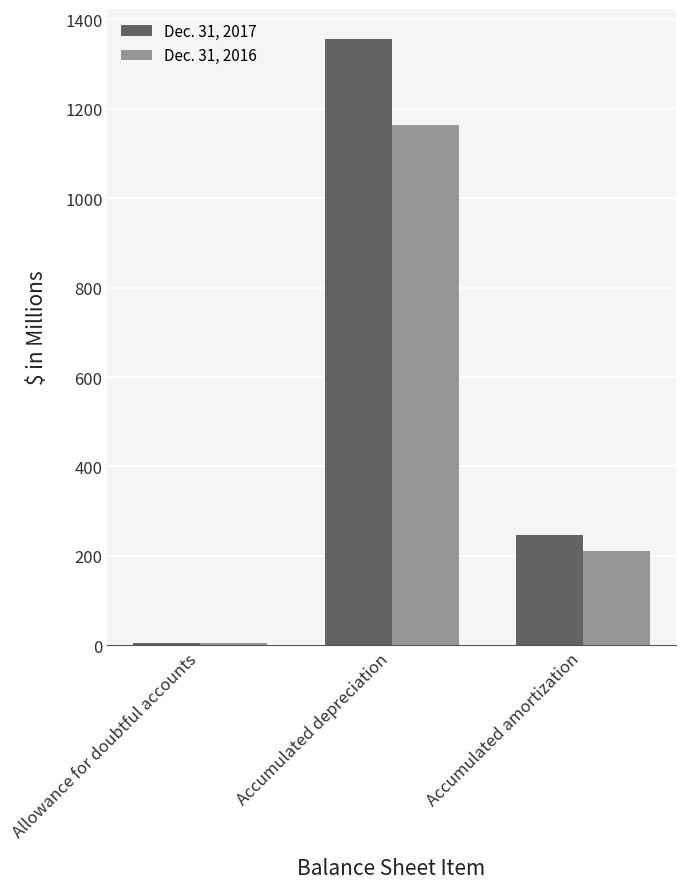

The value of Dec. 31, 2017 at Accumulated depreciation is 472.9. True or false?

False